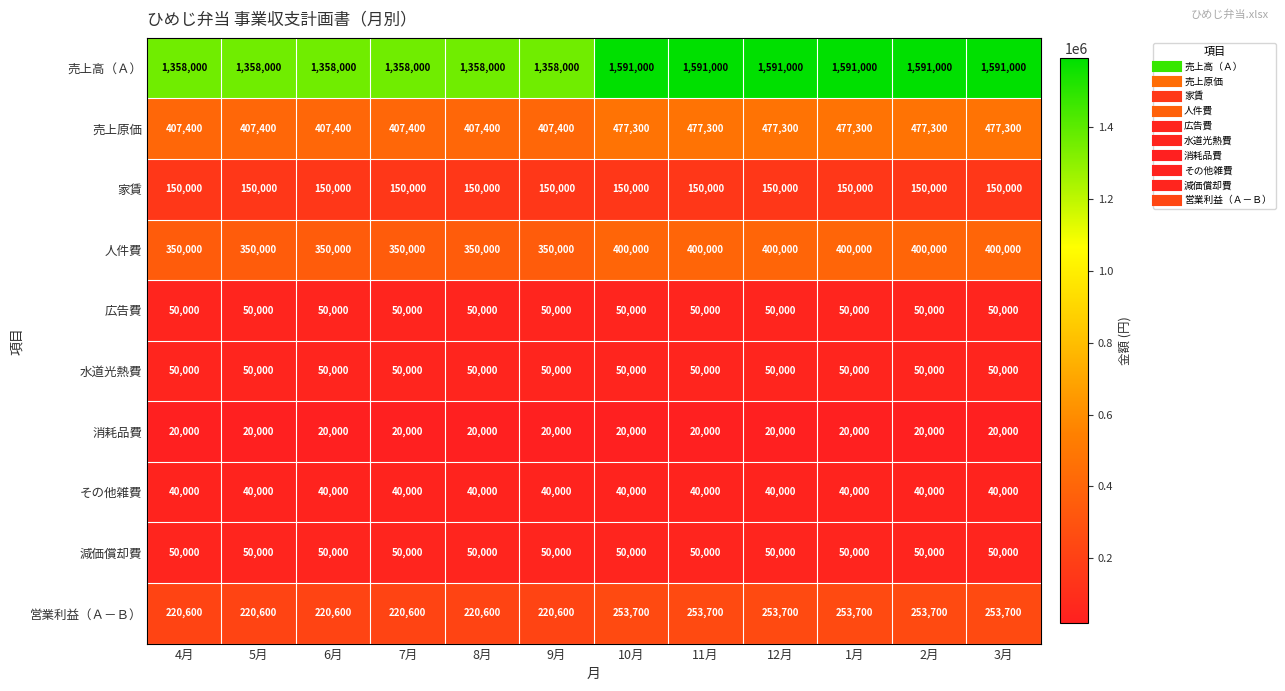

How many distinct data groups are displayed?

10